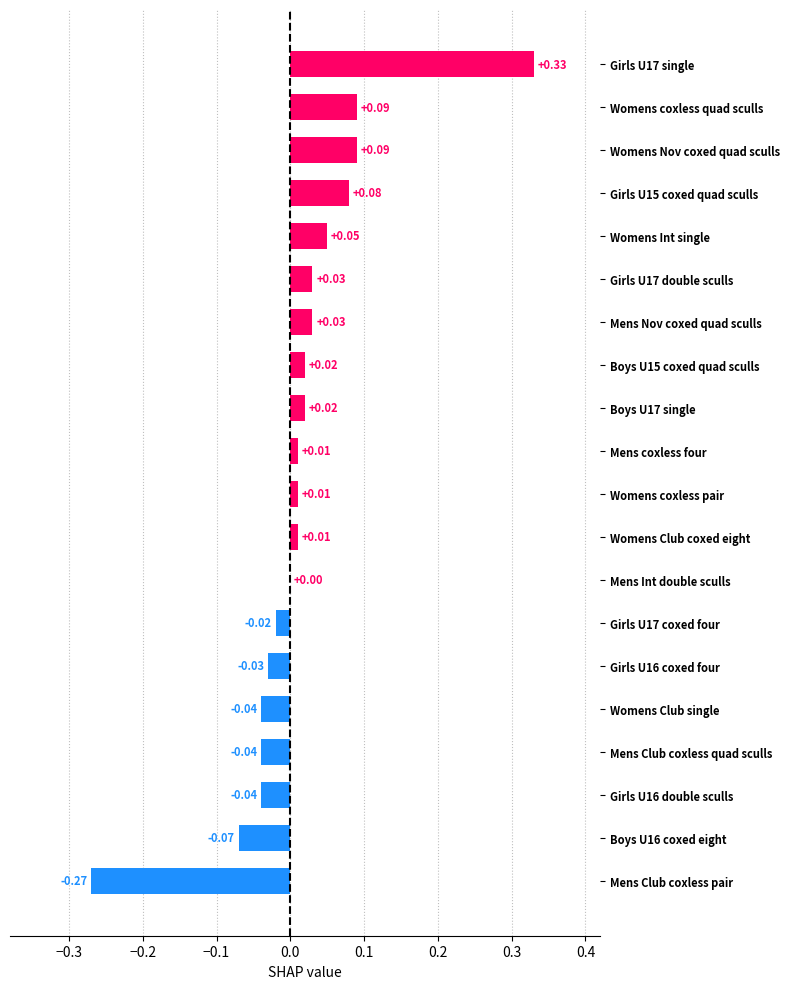

Where is the data nearest to the value 0?

Mens Int double sculls